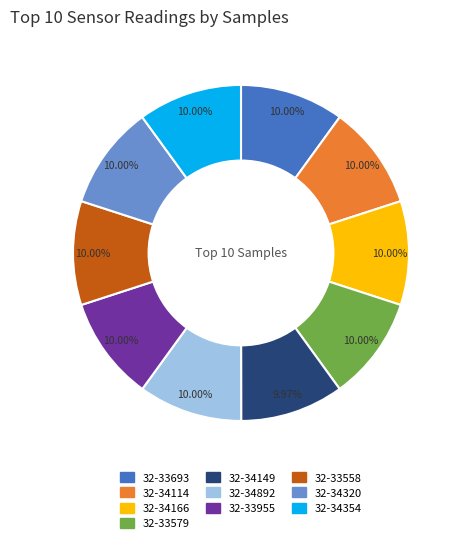

Does 32-33693 represent more than half of the total?

No